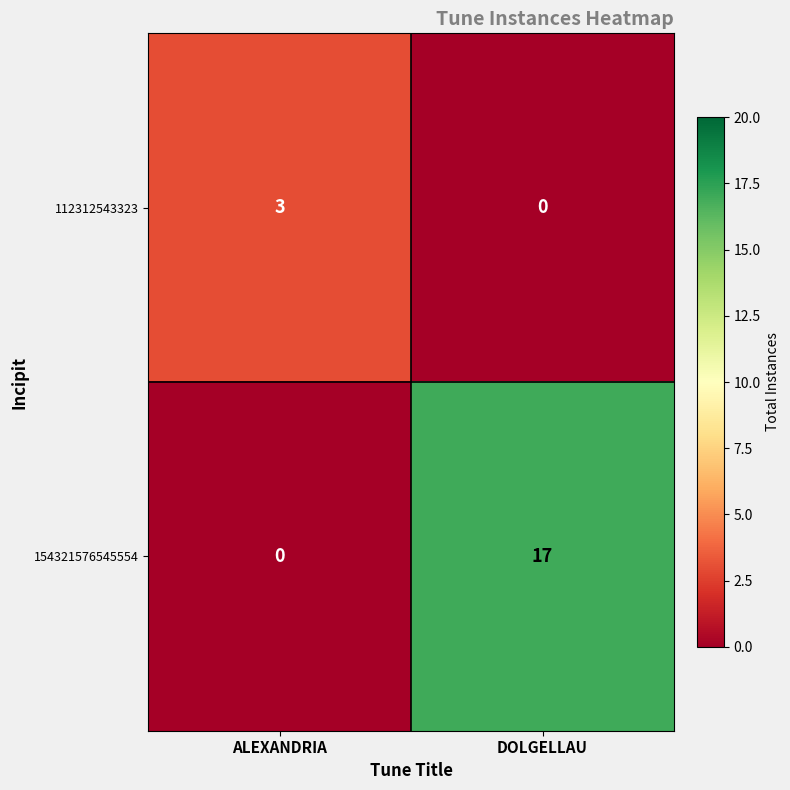

What is the difference between the maximum and minimum values in the 112312543323 series?

3